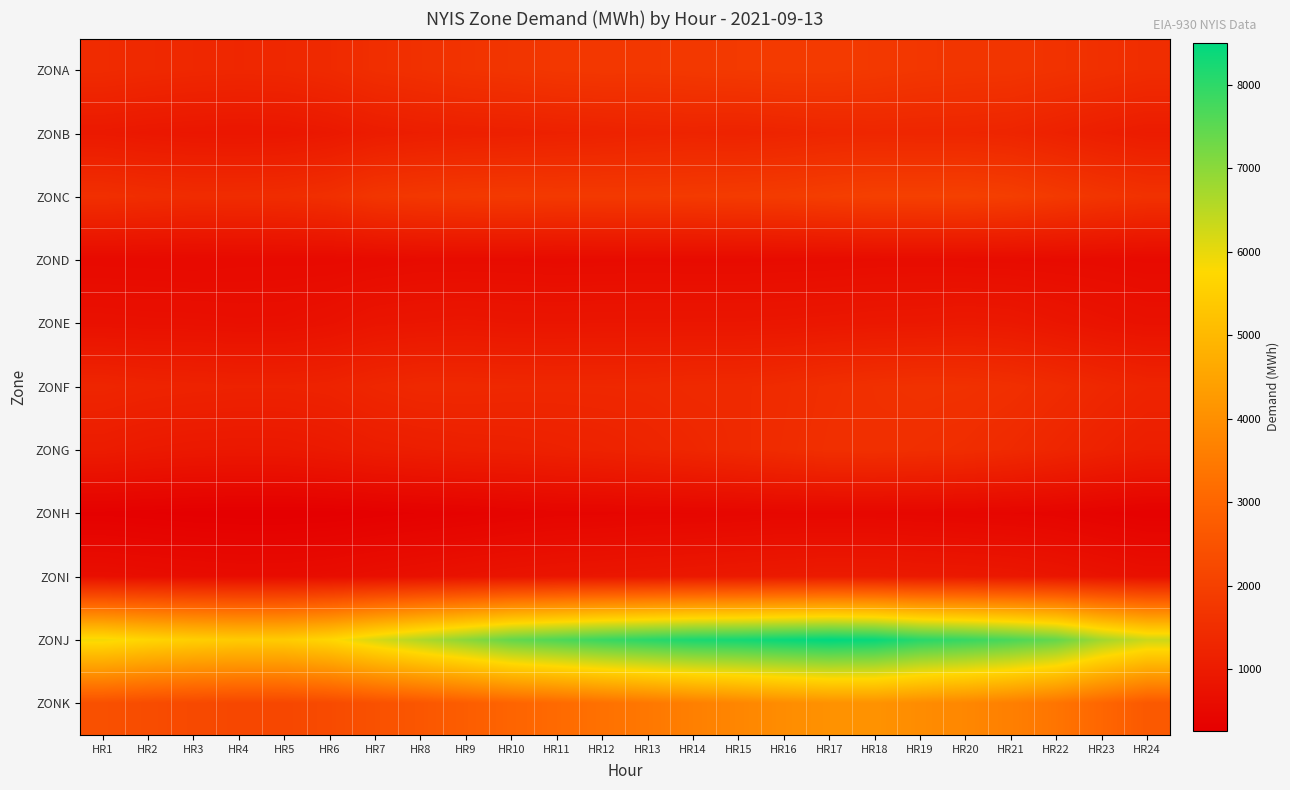

List the series in order of their peak value, highest first.

ZONJ, ZONK, ZONC, ZONA, ZONF, ZONG, ZONB, ZONI, ZONE, ZOND, ZONH